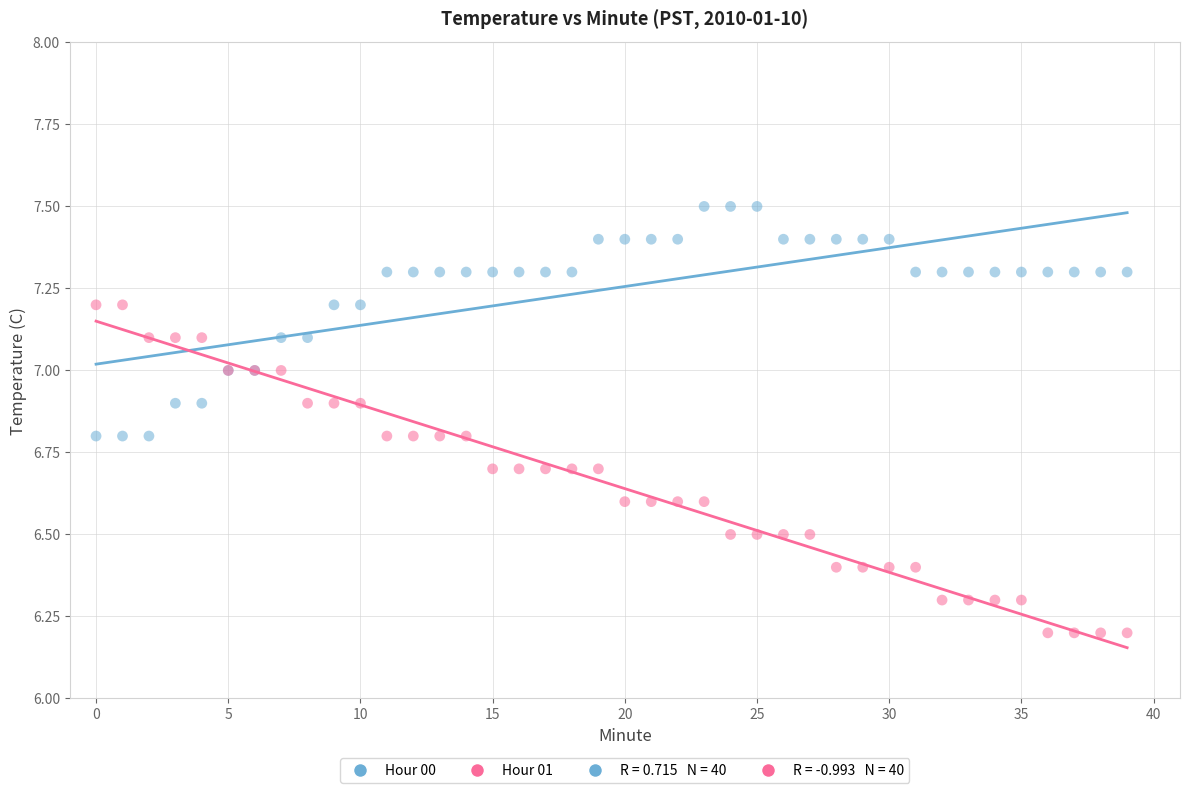

Which series contains the lowest Y value?

Hour 01